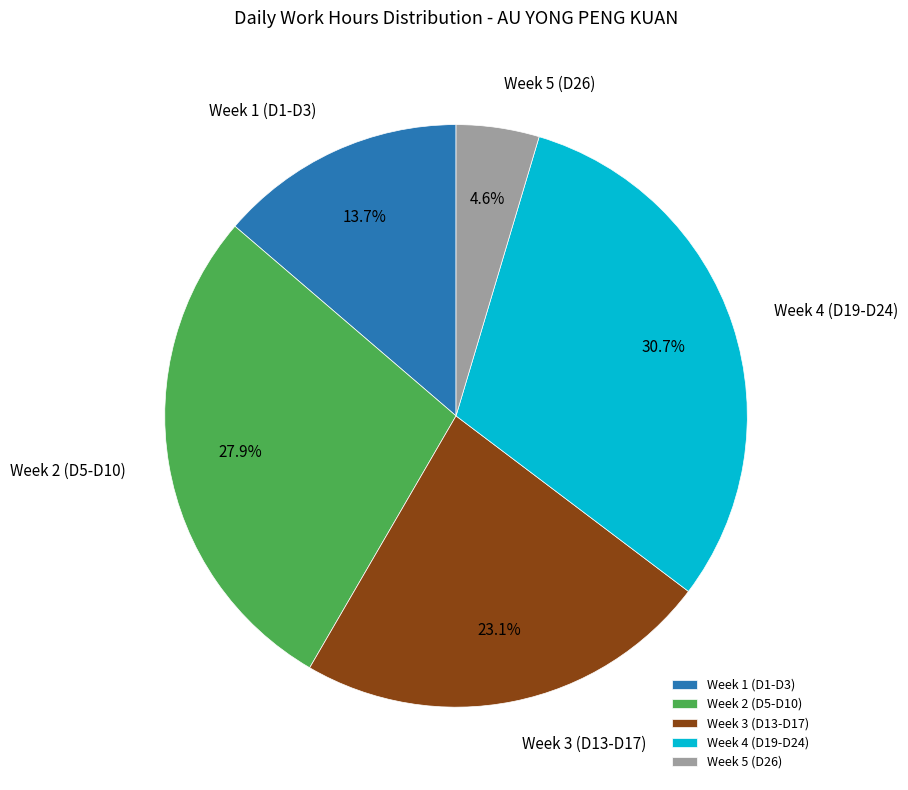

Which slice is the largest?

Week 4 (D19-D24)